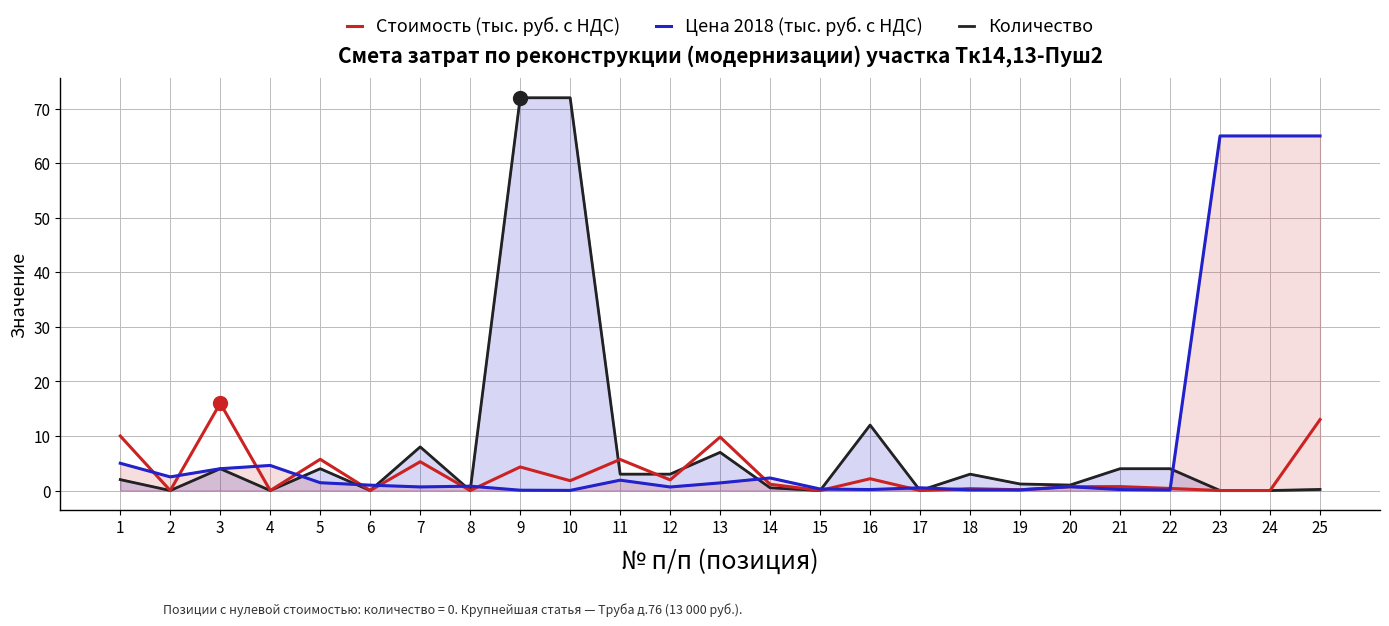

Which series has the largest total across all categories?

Цена 2018 (тыс. руб. с НДС)